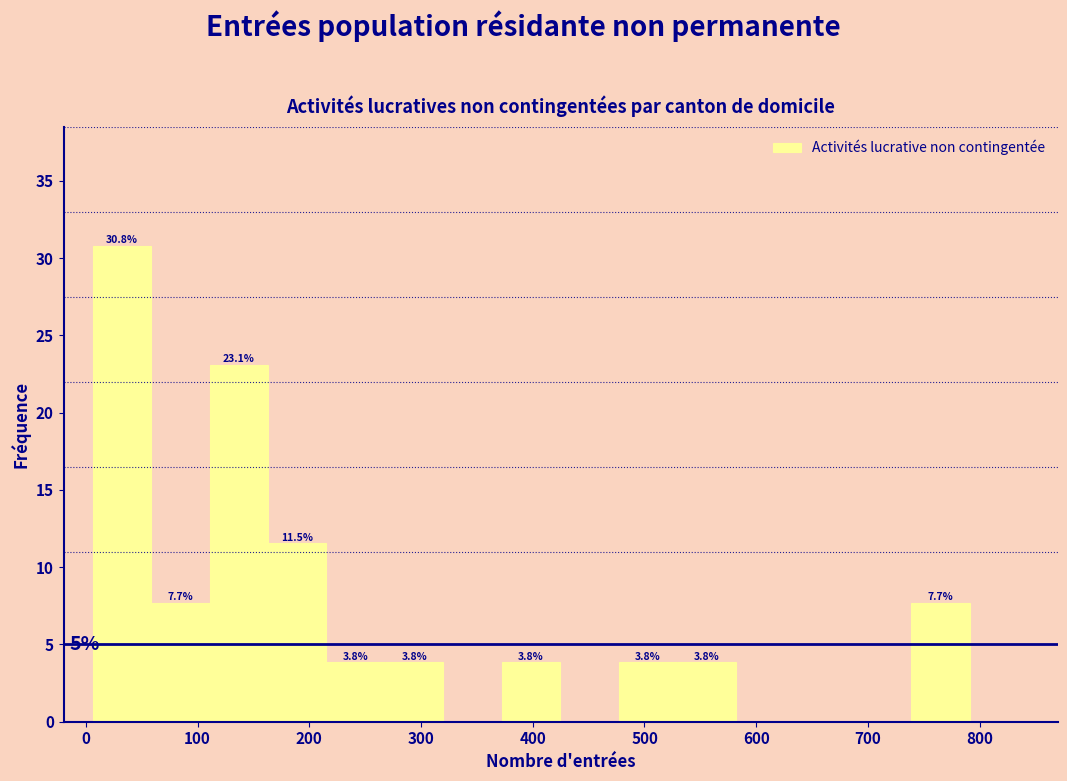

Which range on the x-axis has the tallest bar?

10 to 60